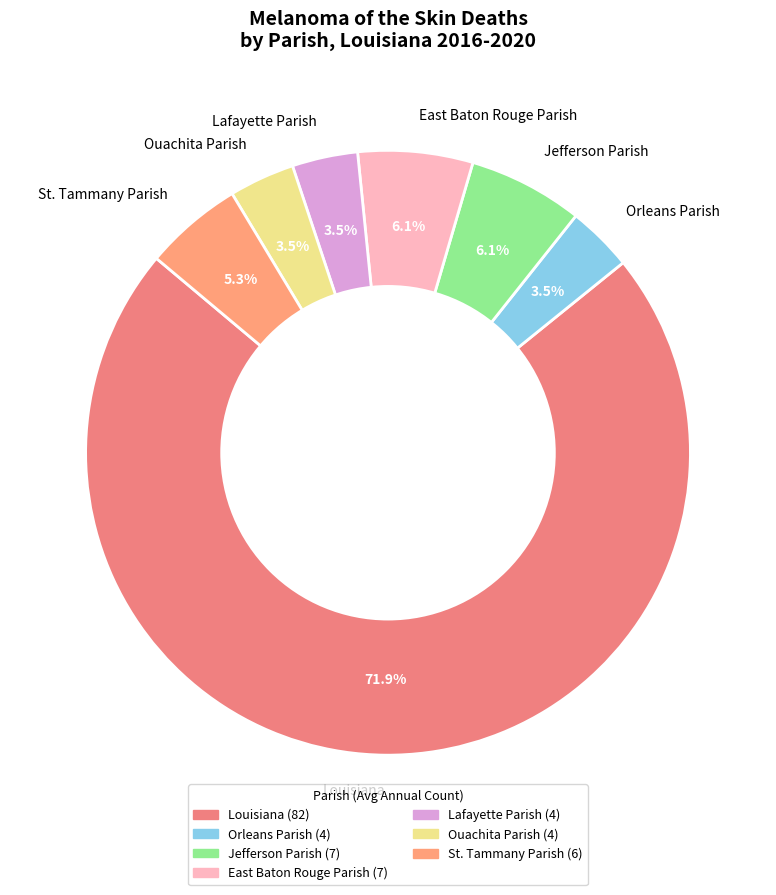

Do St. Tammany Parish and East Baton Rouge Parish together represent more than half of the pie?

No